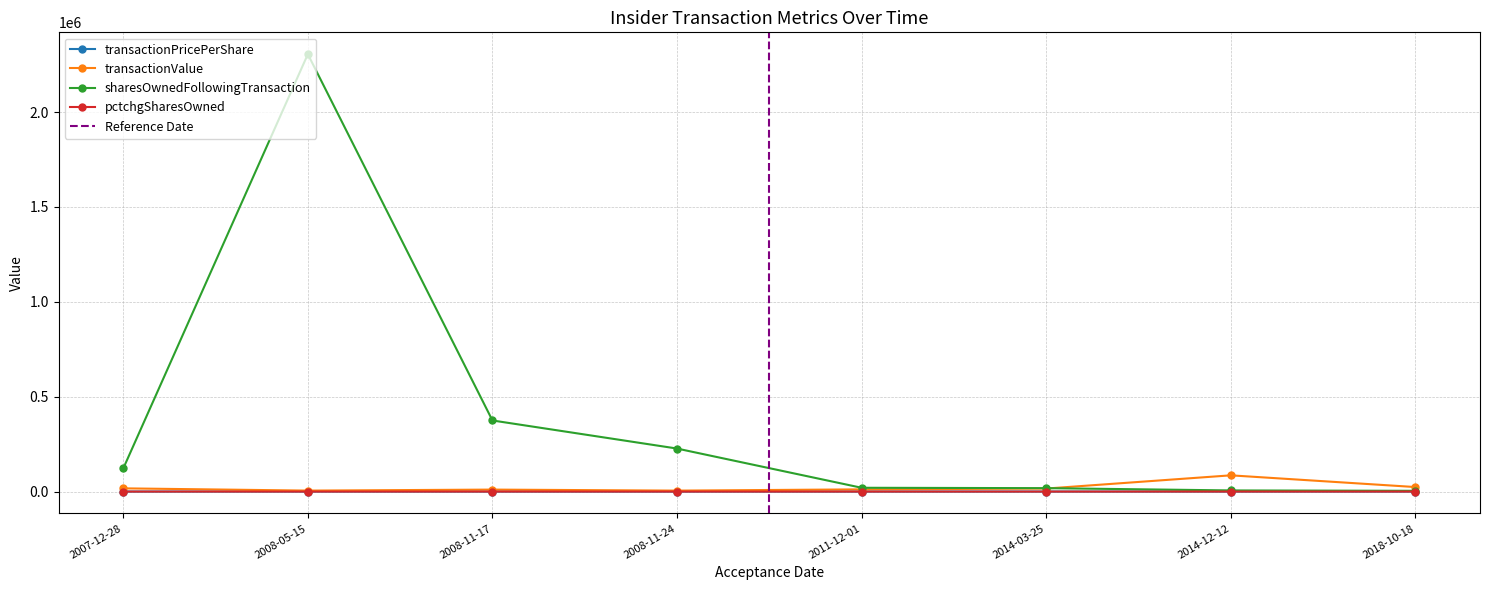

Which category has the highest value in the transactionValue series?

2014-12-12